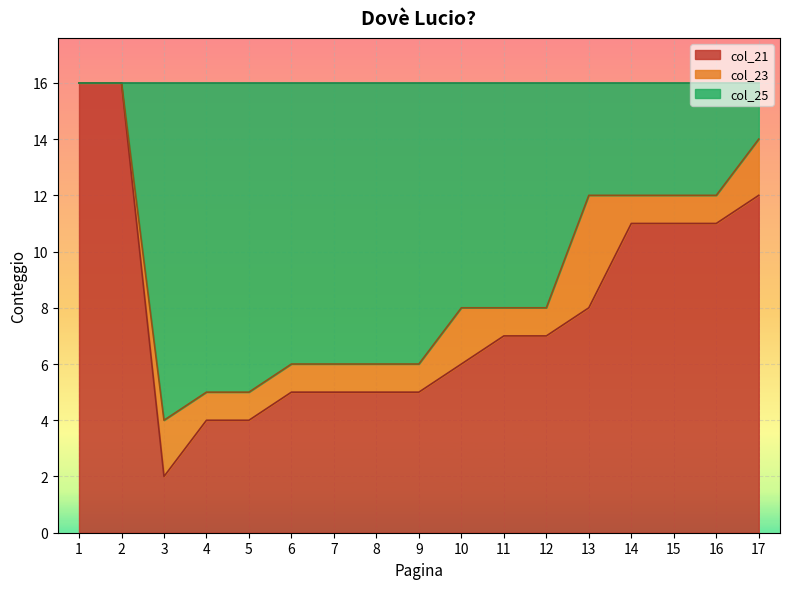

What is the maximum value for col_21?

16